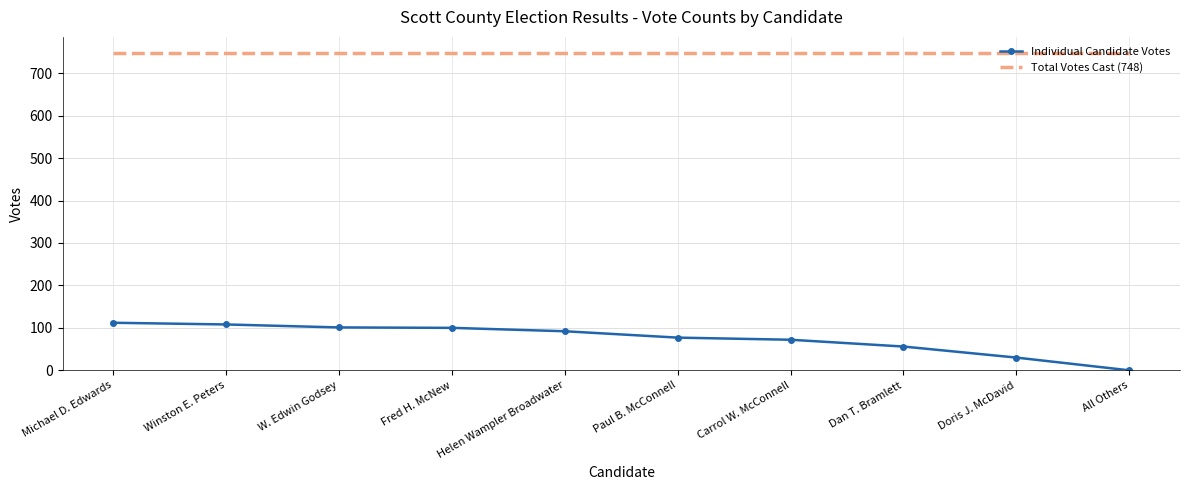

What is the sum of all Total Votes Cast (748) values?

7480